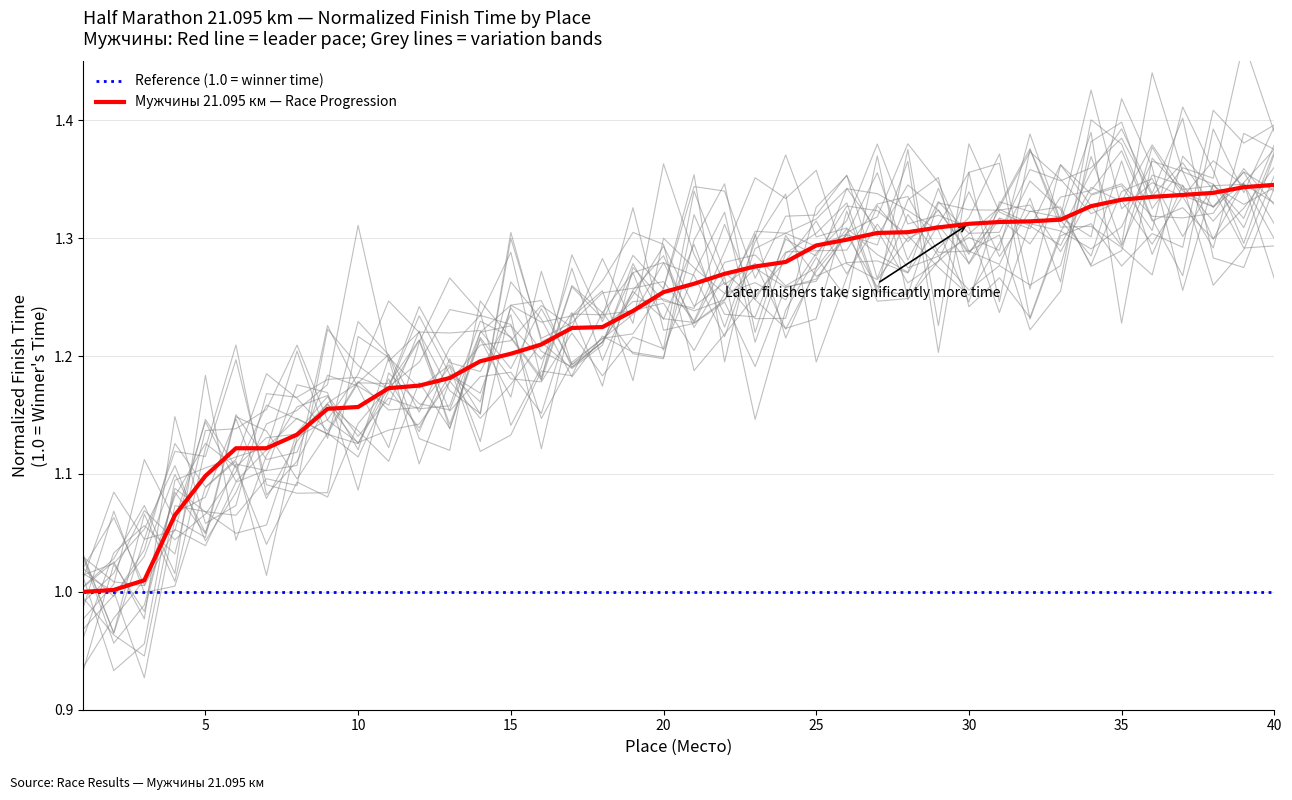

Which has a higher value, 16 or 6?

16